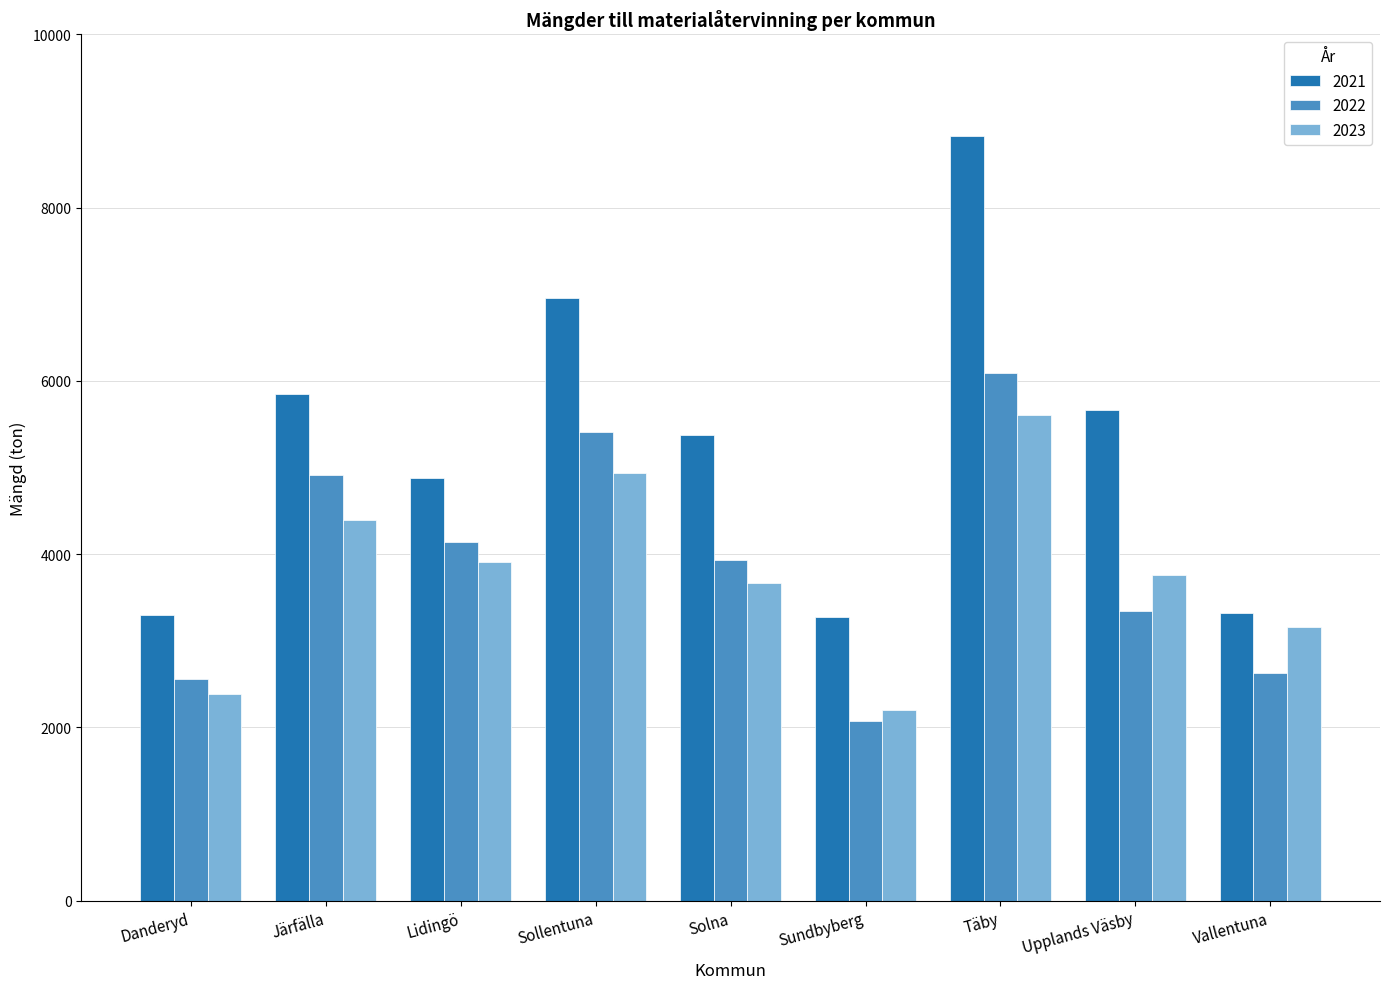

The value of 2021 at Upplands Väsby is 5662.1. True or false?

True